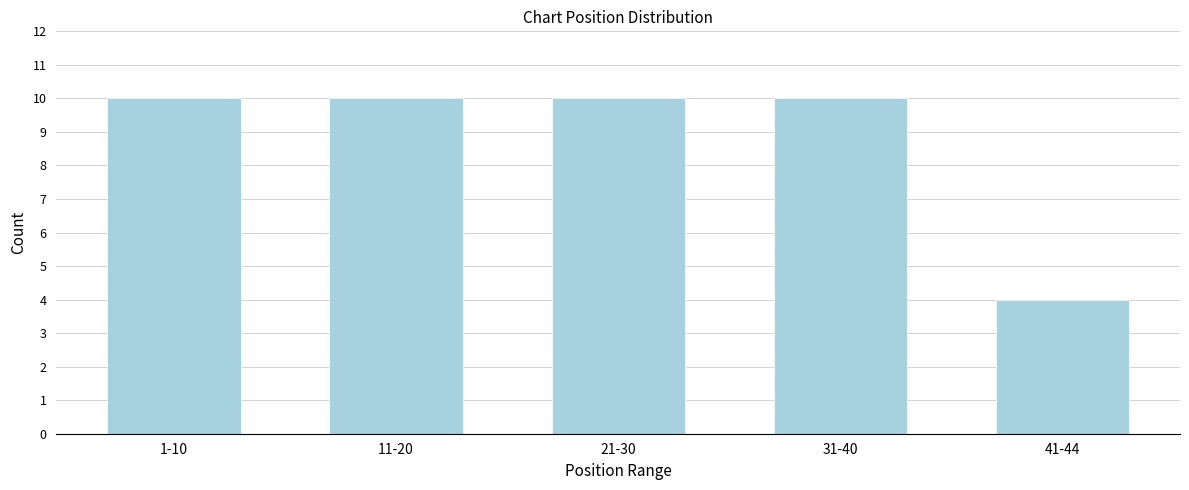

Reading left to right, transcribe all the data shown in this chart.

10	10	10	10	4